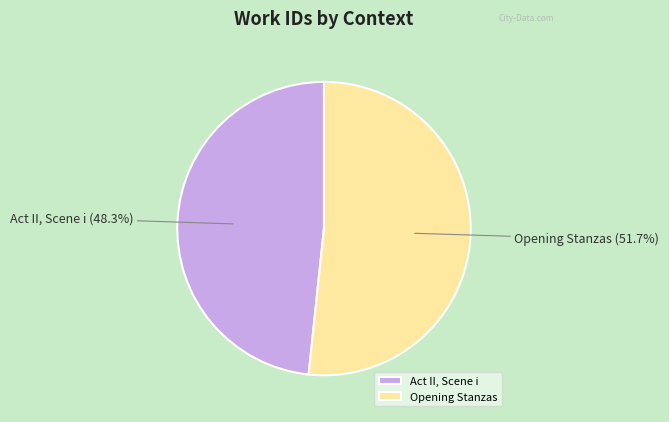

Approximately how many times larger is the value at Opening Stanzas compared to Act II, Scene i?

1.1